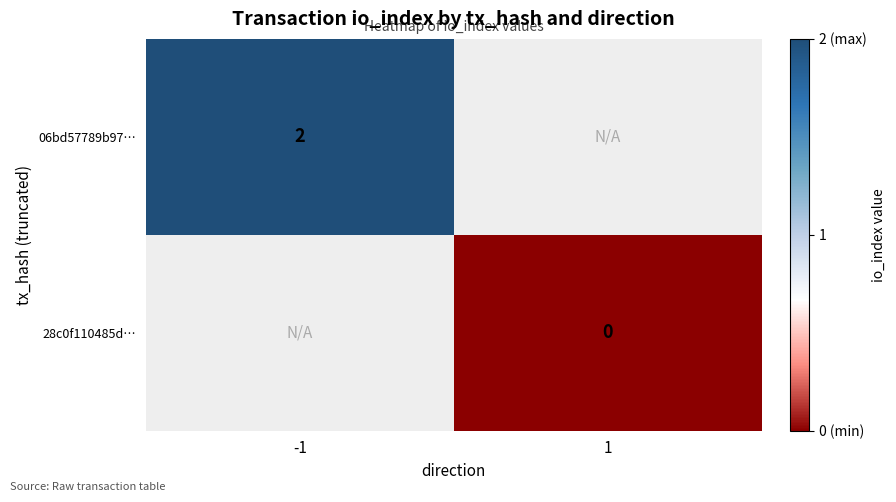

True or false: 06bd57789b97… has a value of 2 at -1.

True